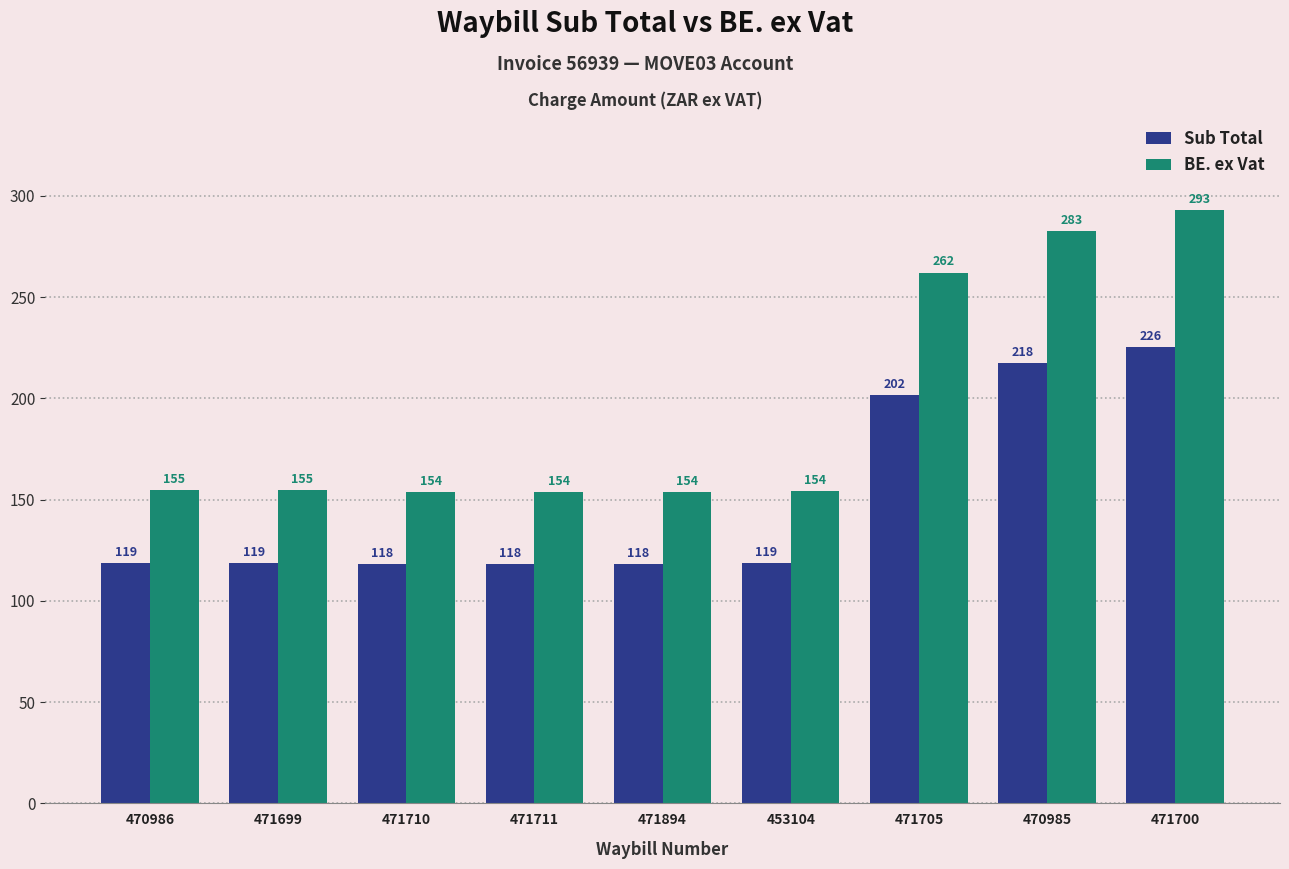

Is it true that Sub Total equals 217.6 at 470985?

True